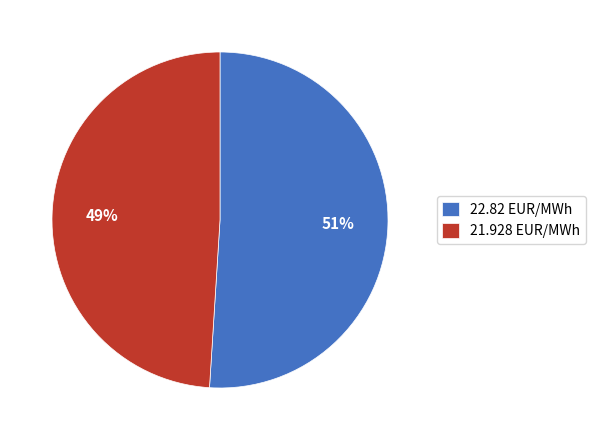

True or false: 22.82 EUR/MWh accounts for 51% of the total.

True